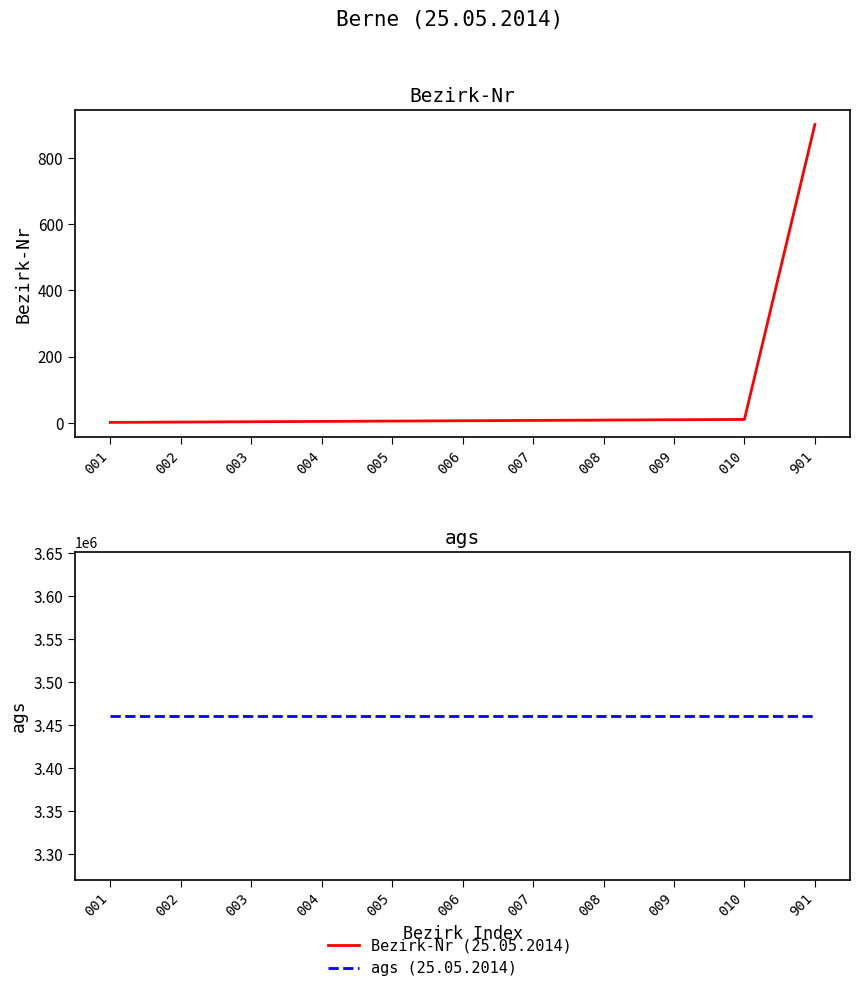

Is it true that Bezirk-Nr (25.05.2014) equals 14 at 009?

False